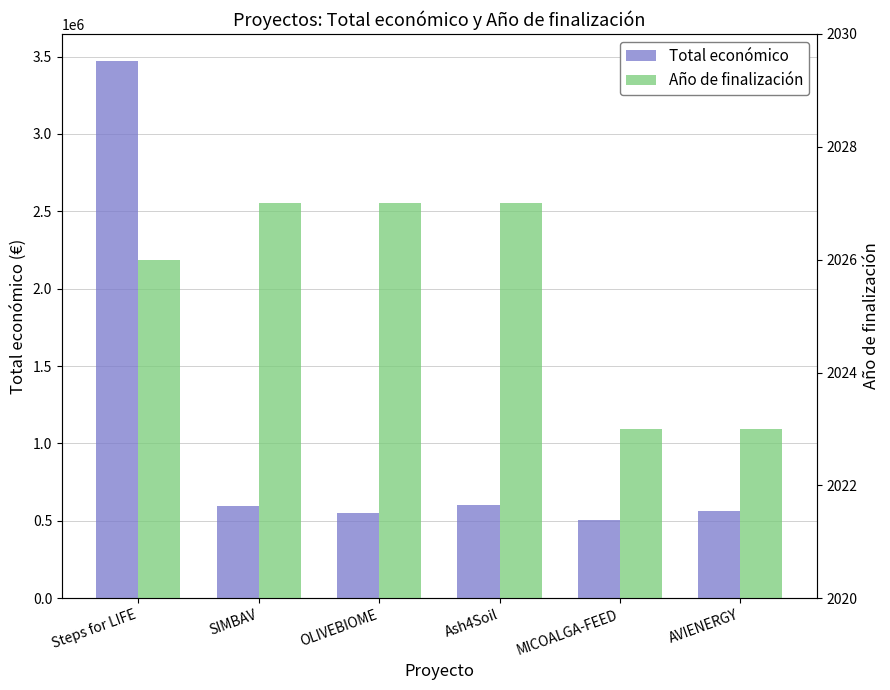

What is the difference between the maximum and minimum values in the Año de finalización series?

4